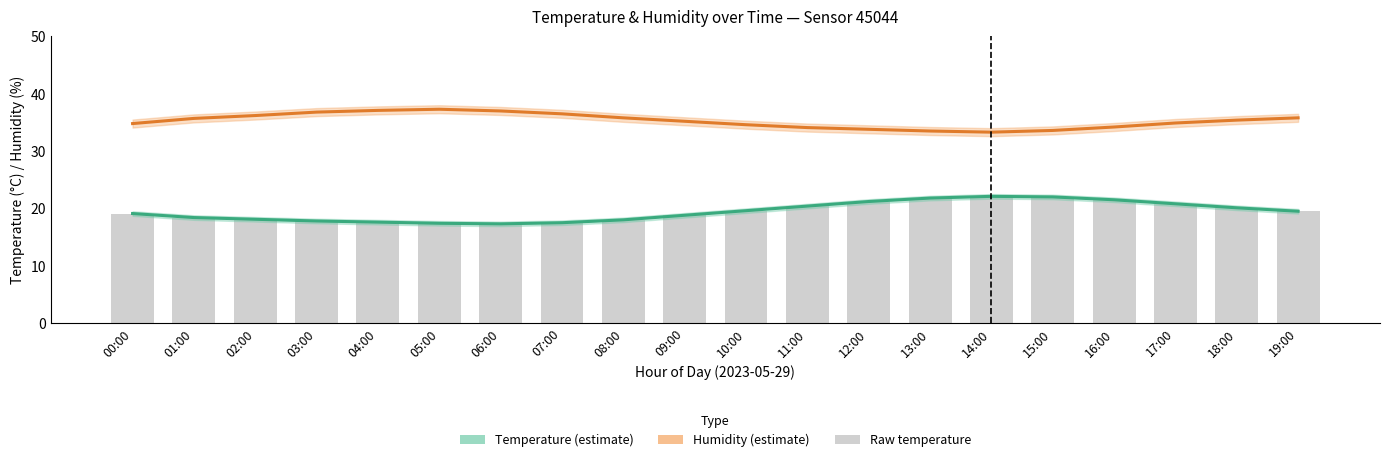

True or false: Humidity has a value of 45.4 at 00:00.

False